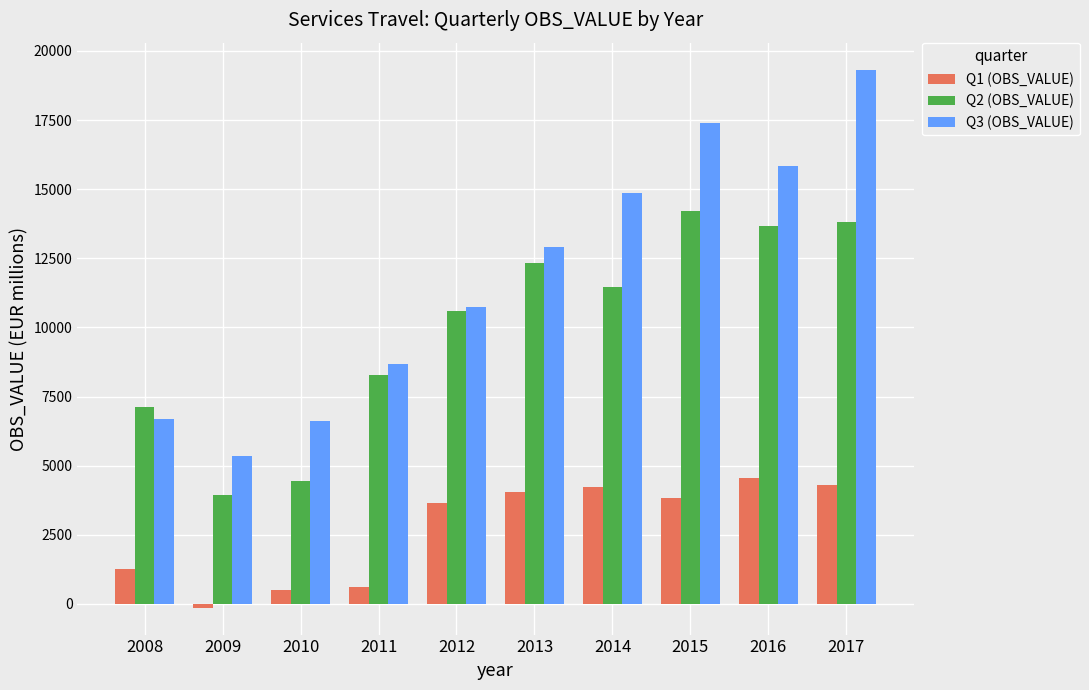

How many bars are there in each group?

3